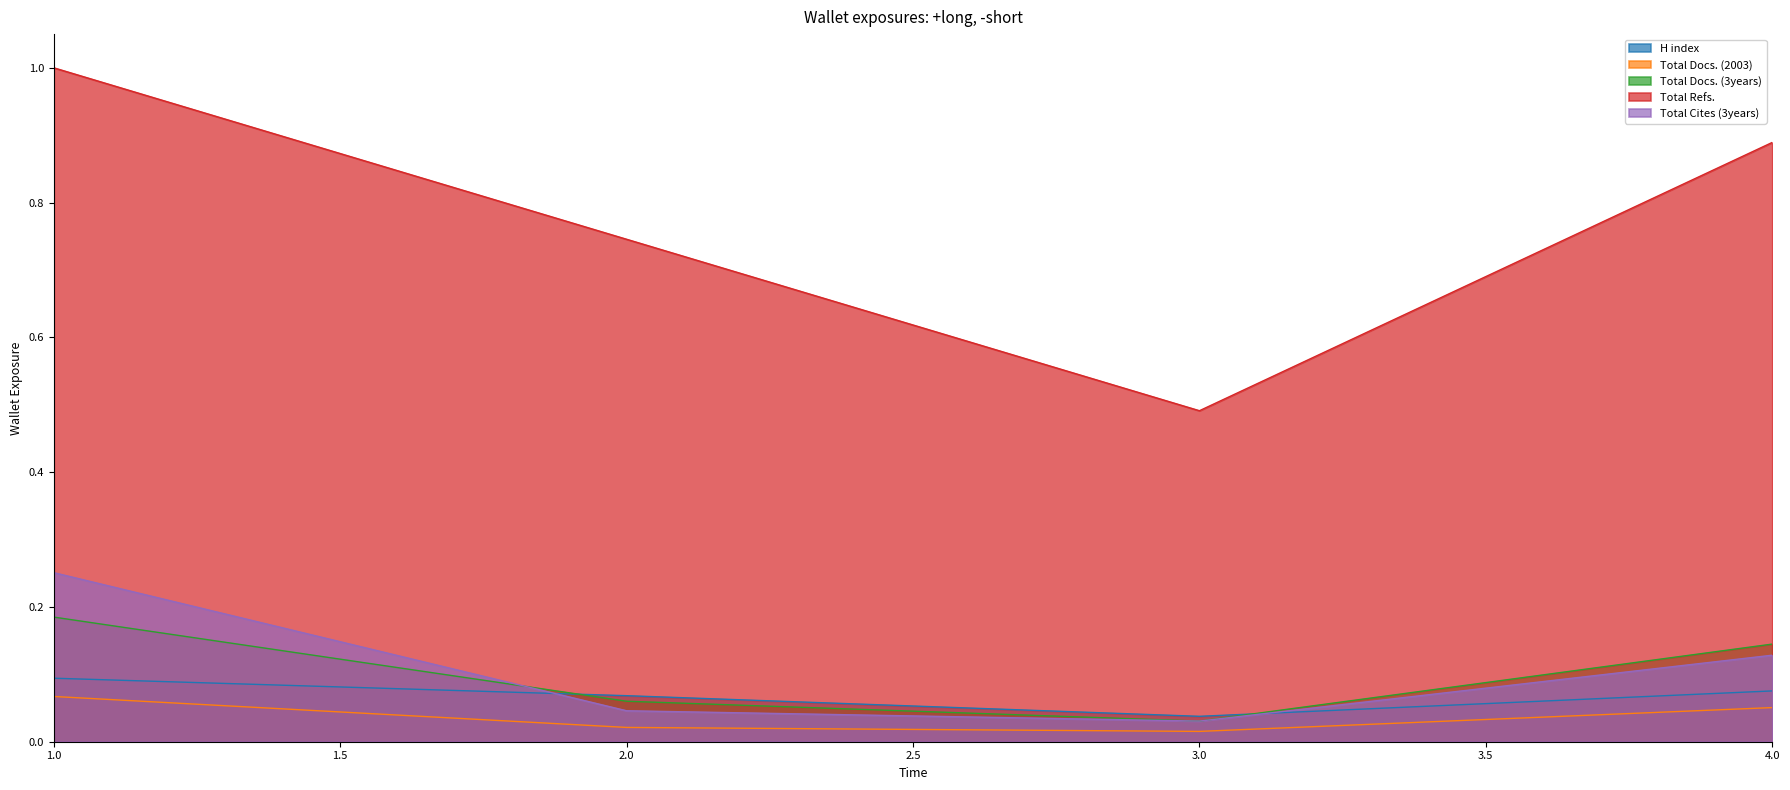

Which has a higher value, 2 or 3?

2